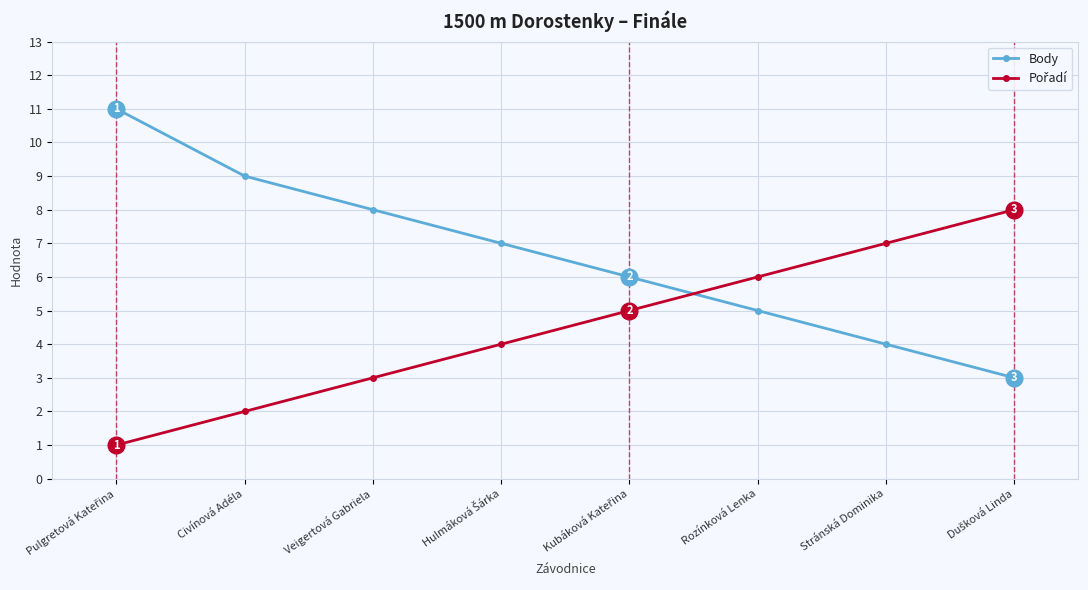

What is the label of the 6th point from the right?

Veigertová Gabriela